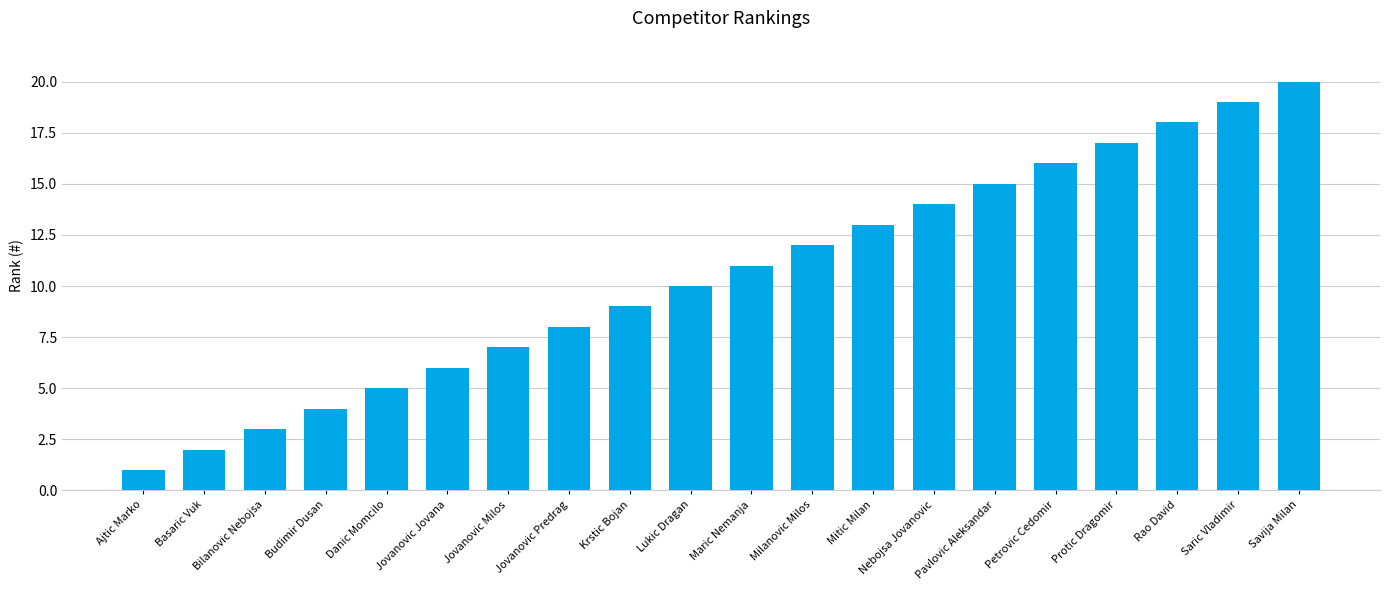

What is the value of the 1st bar from the left?

1